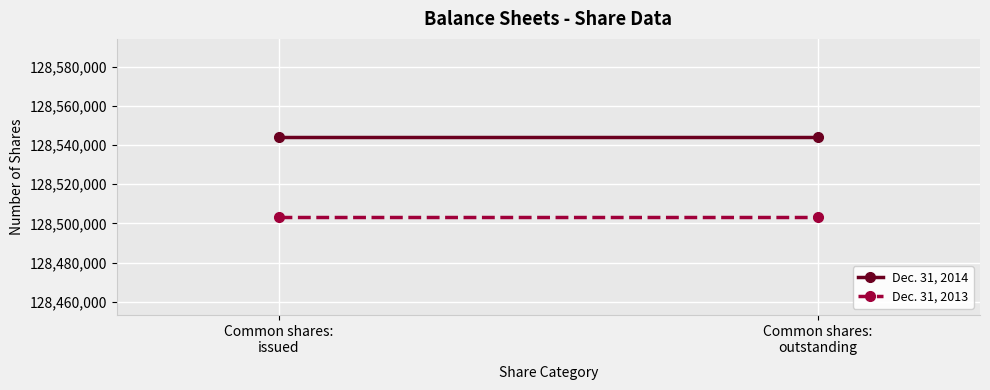

Reading left to right, transcribe all the data shown in this chart.

Dec. 31, 2014: 128544174	128544174
Dec. 31, 2013: 128503236	128503236